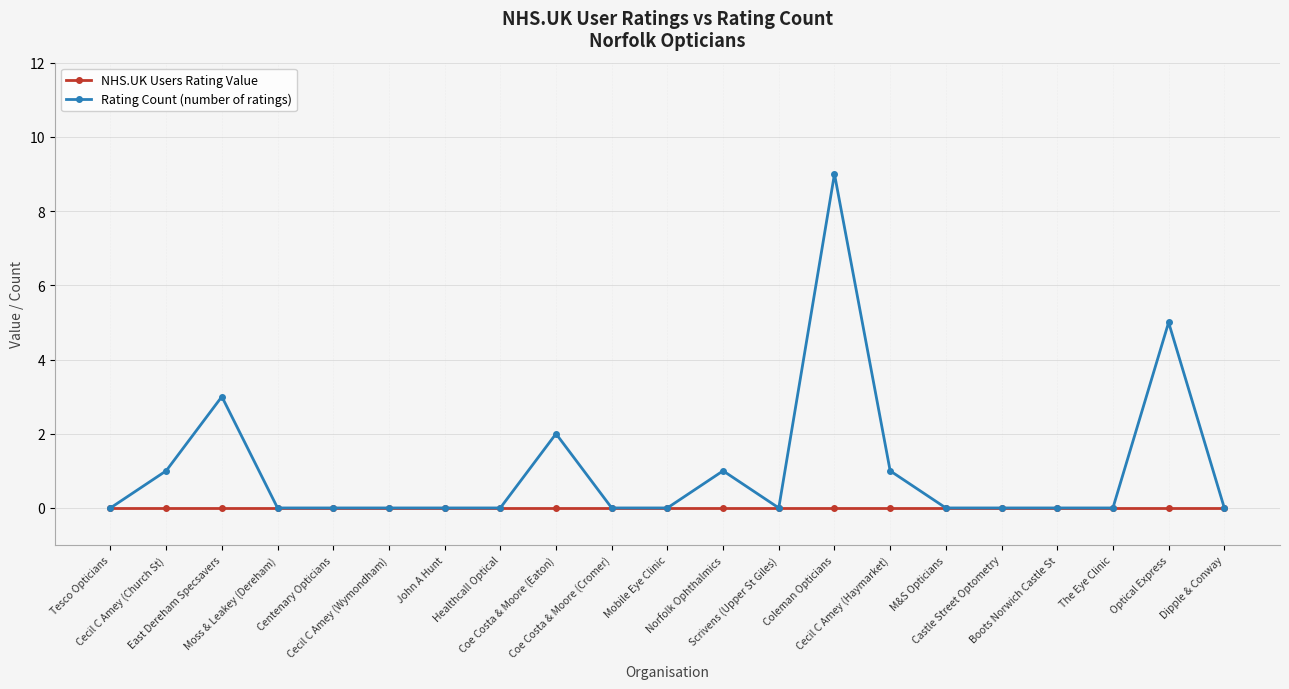

Reading left to right, what are all the values shown in this chart?

NHS.UK Users Rating Value: 0	0	0	0	0	0	0	0	0	0	0	0	0	0	0	0	0	0	0	0	0
Rating Count (number of ratings): 0	1	3	0	0	0	0	0	2	0	0	1	0	9	1	0	0	0	0	5	0